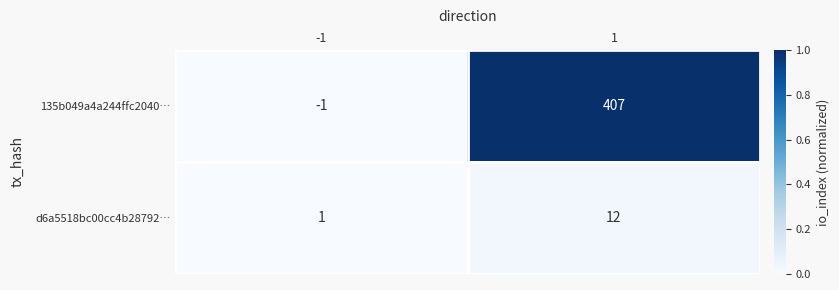

What is the highest value of the d6a5518bc00cc4b28792… series?

12